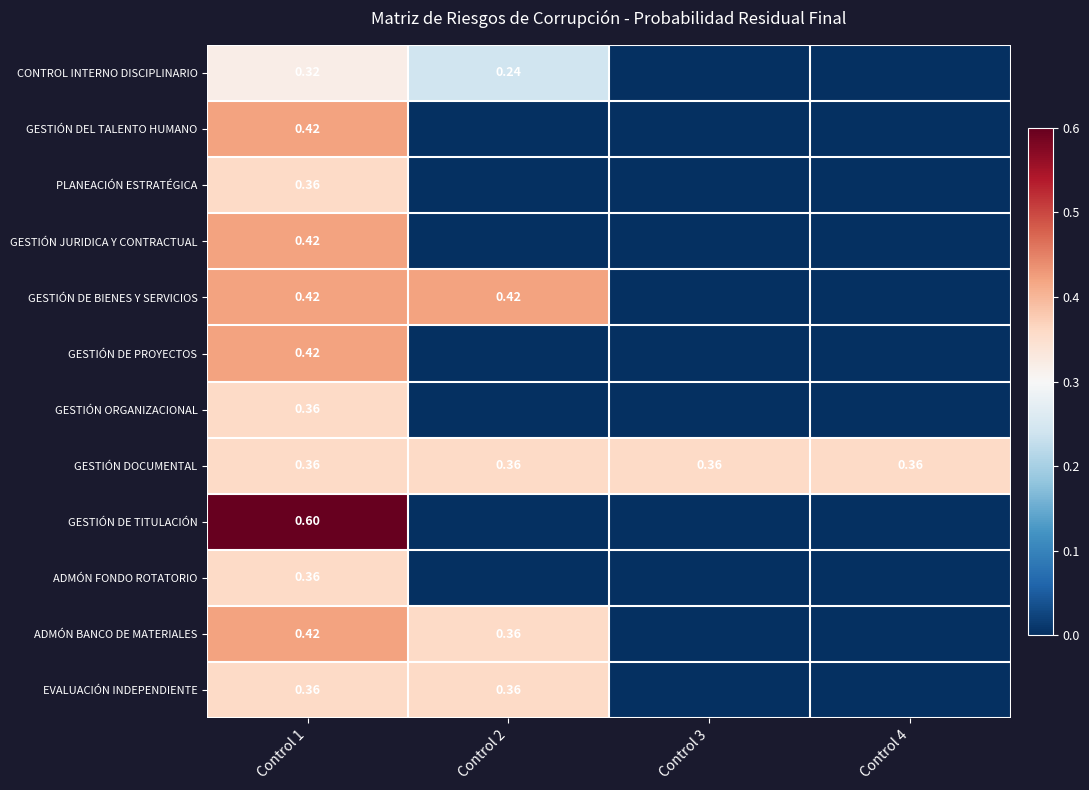

How many positive values does the ADMÓN BANCO DE MATERIALES series have?

2